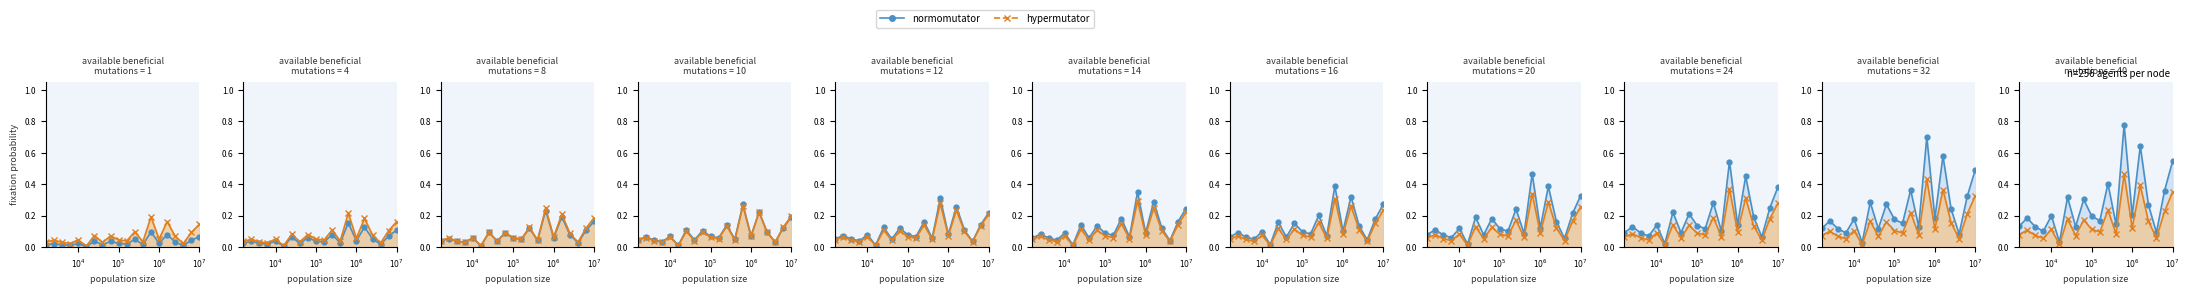

Which series has the largest range (max minus min)?

normomutator